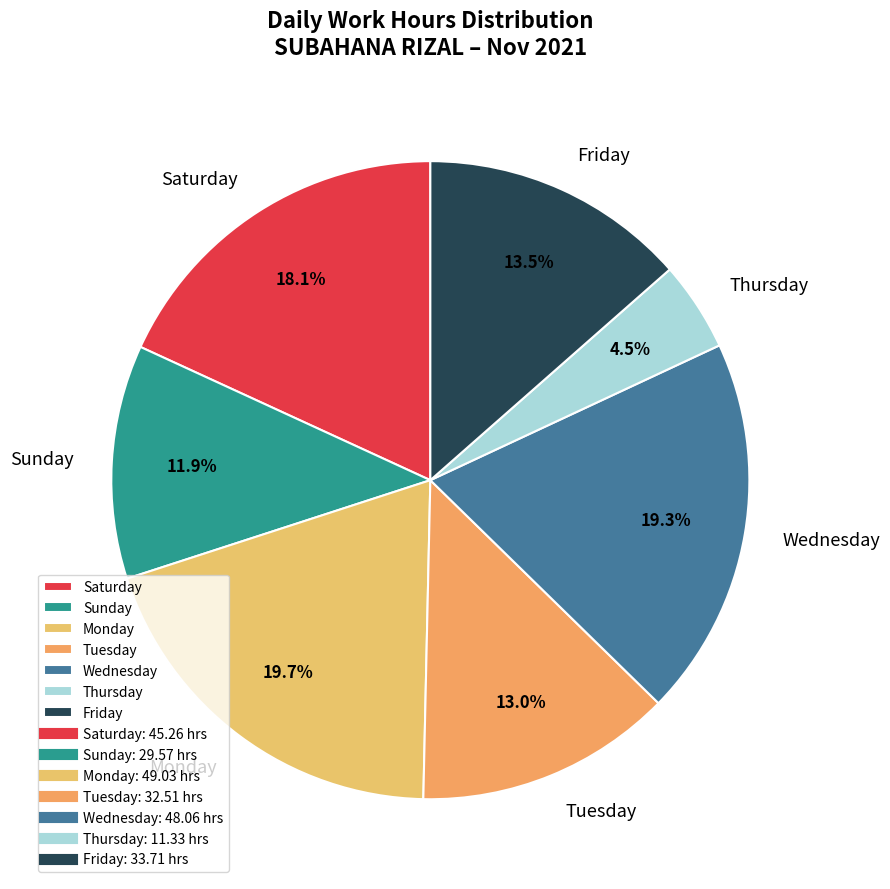

Combined, what portion of the pie is Monday and Tuesday?

32.7%